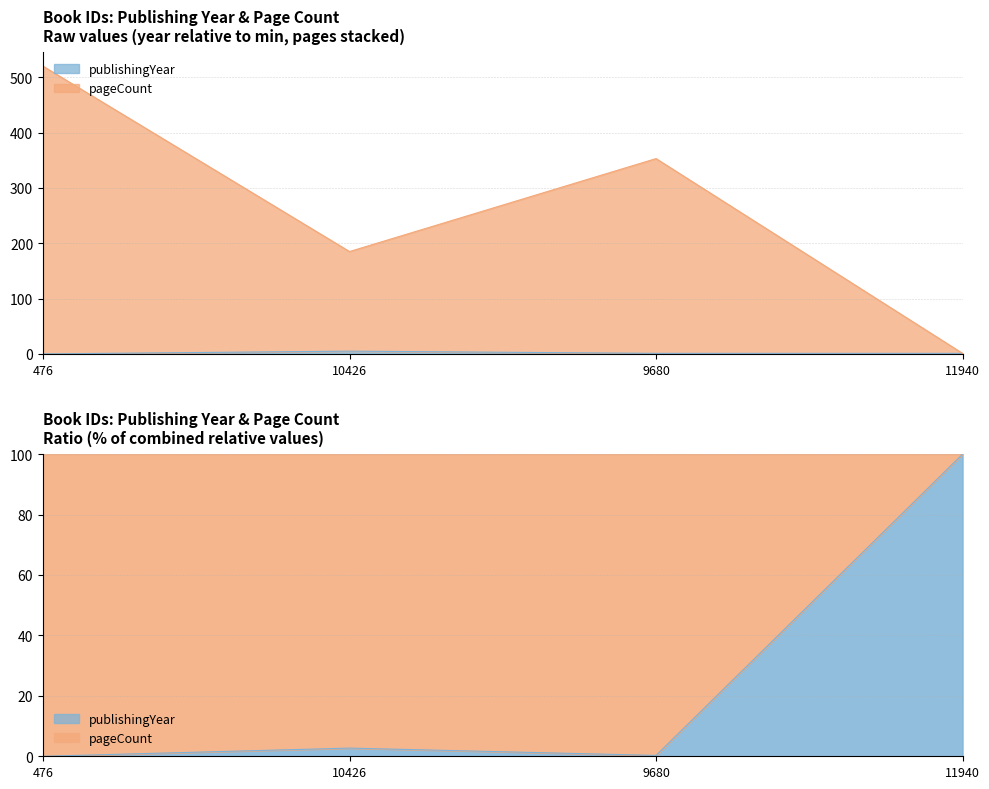

What position from the left is 9680?

3